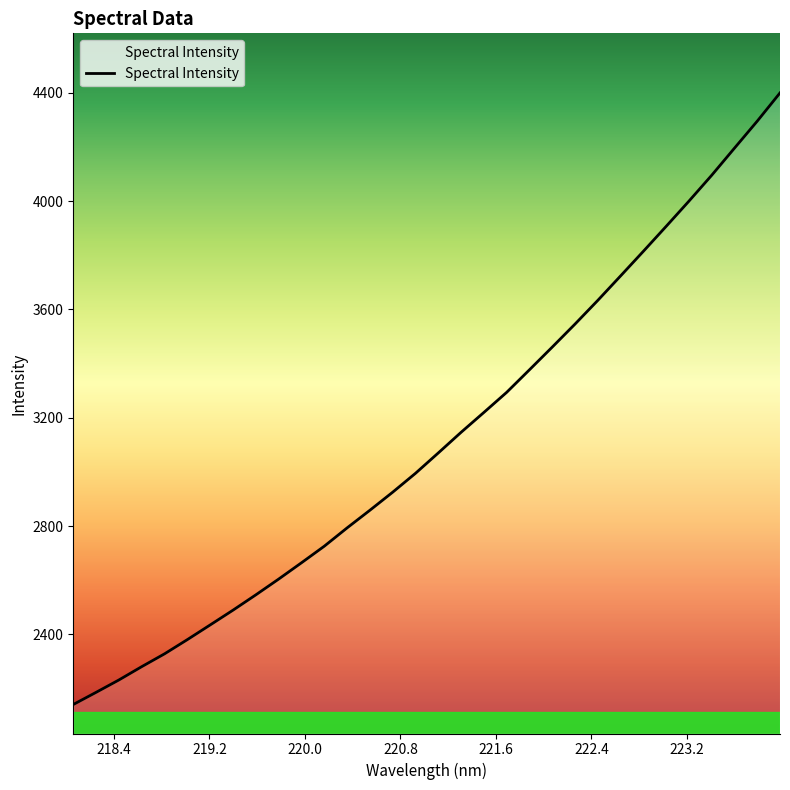

What is the difference between the maximum and minimum values?

2258.0